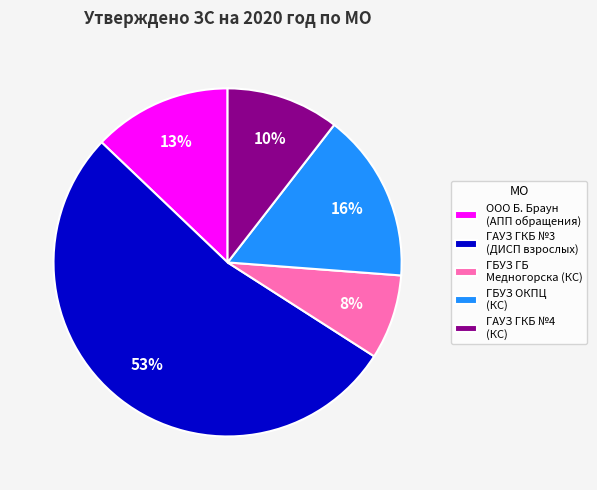

Which category has the smallest portion of the pie?

ГБУЗ ГБ Медногорска (КС)